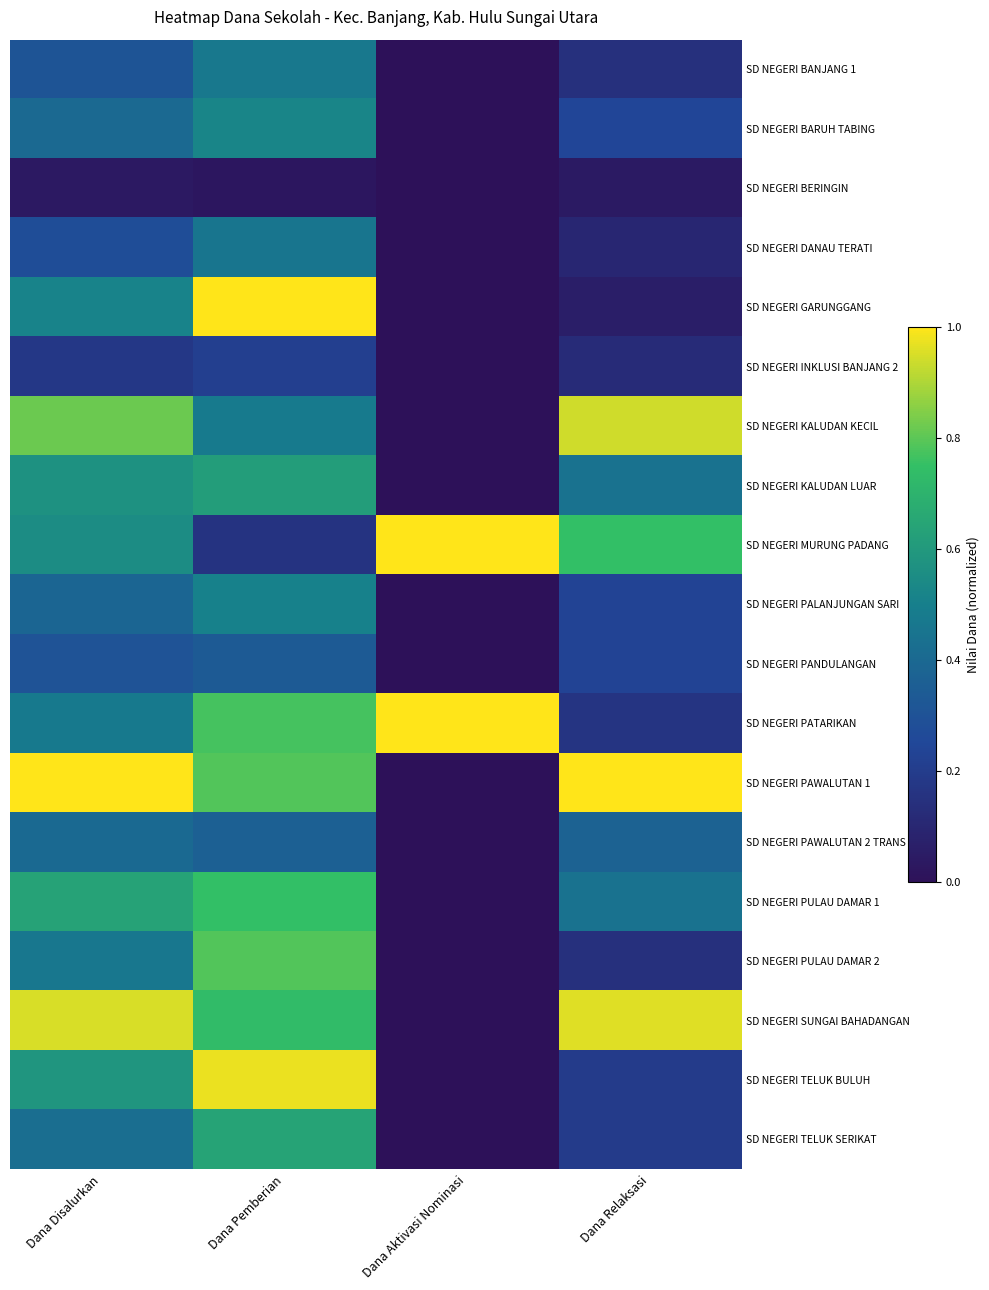

Reading left to right, list all the values displayed in this chart.

SD NEGERI BANJANG 1: Dana Disalurkan=0.3	Dana Pemberian=0.5	Dana Aktivasi Nominasi=0.0	Dana Relaksasi=0.1
SD NEGERI BARUH TABING: Dana Disalurkan=0.4	Dana Pemberian=0.5	Dana Aktivasi Nominasi=0.0	Dana Relaksasi=0.2
SD NEGERI BERINGIN: Dana Disalurkan=0.0	Dana Pemberian=0.0	Dana Aktivasi Nominasi=0.0	Dana Relaksasi=0.0
SD NEGERI DANAU TERATI: Dana Disalurkan=0.3	Dana Pemberian=0.5	Dana Aktivasi Nominasi=0.0	Dana Relaksasi=0.1
SD NEGERI GARUNGGANG: Dana Disalurkan=0.5	Dana Pemberian=1.0	Dana Aktivasi Nominasi=0.0	Dana Relaksasi=0.1
SD NEGERI INKLUSI BANJANG 2: Dana Disalurkan=0.2	Dana Pemberian=0.2	Dana Aktivasi Nominasi=0.0	Dana Relaksasi=0.1
SD NEGERI KALUDAN KECIL: Dana Disalurkan=0.8	Dana Pemberian=0.5	Dana Aktivasi Nominasi=0.0	Dana Relaksasi=0.9
SD NEGERI KALUDAN LUAR: Dana Disalurkan=0.6	Dana Pemberian=0.6	Dana Aktivasi Nominasi=0.0	Dana Relaksasi=0.4
SD NEGERI MURUNG PADANG: Dana Disalurkan=0.6	Dana Pemberian=0.2	Dana Aktivasi Nominasi=1.0	Dana Relaksasi=0.7
SD NEGERI PALANJUNGAN SARI: Dana Disalurkan=0.4	Dana Pemberian=0.5	Dana Aktivasi Nominasi=0.0	Dana Relaksasi=0.2
SD NEGERI PANDULANGAN: Dana Disalurkan=0.3	Dana Pemberian=0.3	Dana Aktivasi Nominasi=0.0	Dana Relaksasi=0.2
SD NEGERI PATARIKAN: Dana Disalurkan=0.5	Dana Pemberian=0.8	Dana Aktivasi Nominasi=1.0	Dana Relaksasi=0.2
SD NEGERI PAWALUTAN 1: Dana Disalurkan=1.0	Dana Pemberian=0.8	Dana Aktivasi Nominasi=0.0	Dana Relaksasi=1.0
SD NEGERI PAWALUTAN 2 TRANS: Dana Disalurkan=0.4	Dana Pemberian=0.4	Dana Aktivasi Nominasi=0.0	Dana Relaksasi=0.4
SD NEGERI PULAU DAMAR 1: Dana Disalurkan=0.6	Dana Pemberian=0.7	Dana Aktivasi Nominasi=0.0	Dana Relaksasi=0.4
SD NEGERI PULAU DAMAR 2: Dana Disalurkan=0.5	Dana Pemberian=0.8	Dana Aktivasi Nominasi=0.0	Dana Relaksasi=0.1
SD NEGERI SUNGAI BAHADANGAN: Dana Disalurkan=0.9	Dana Pemberian=0.7	Dana Aktivasi Nominasi=0.0	Dana Relaksasi=1.0
SD NEGERI TELUK BULUH: Dana Disalurkan=0.6	Dana Pemberian=1.0	Dana Aktivasi Nominasi=0.0	Dana Relaksasi=0.2
SD NEGERI TELUK SERIKAT: Dana Disalurkan=0.4	Dana Pemberian=0.6	Dana Aktivasi Nominasi=0.0	Dana Relaksasi=0.2